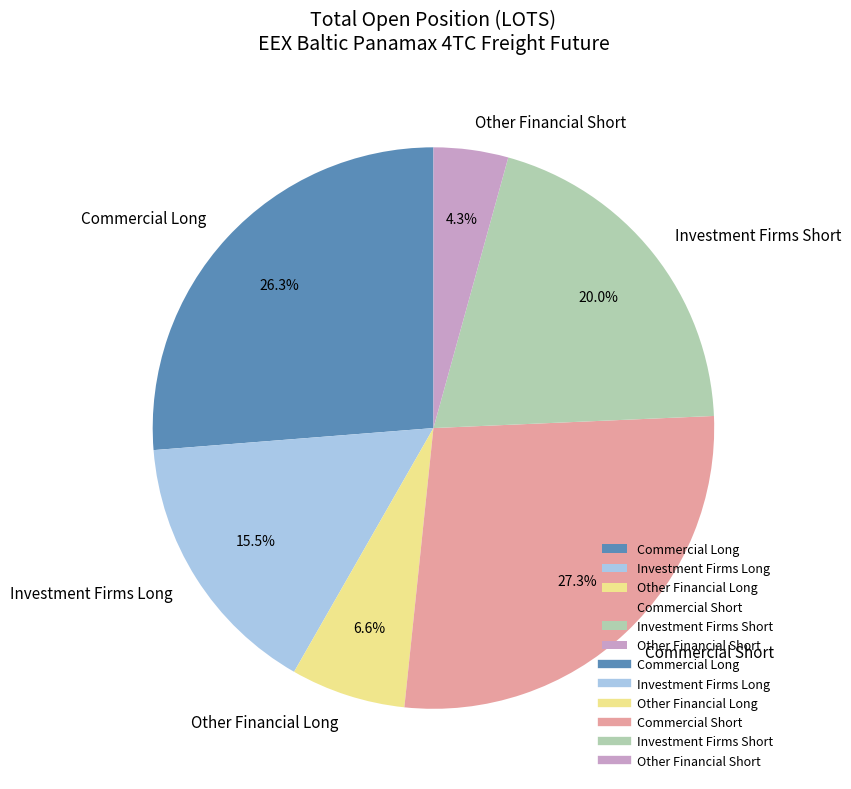

True or false: Other Financial Short accounts for 4% of the total.

True